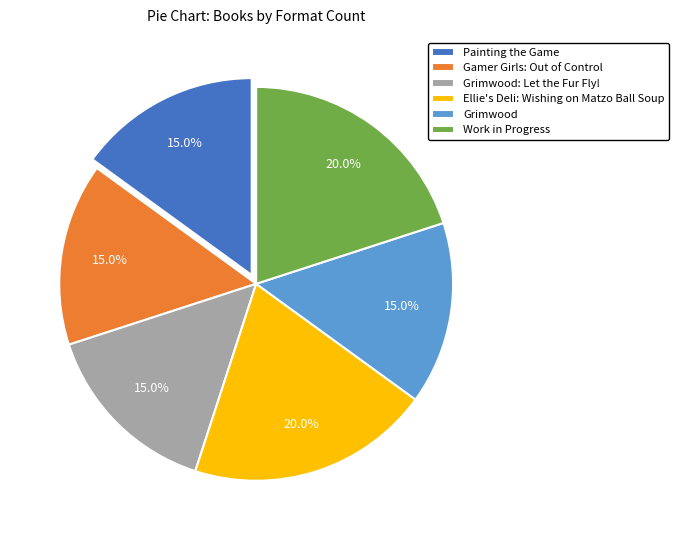

What is the total percentage of Gamer Girls: Out of Control and Painting the Game?

30.0%